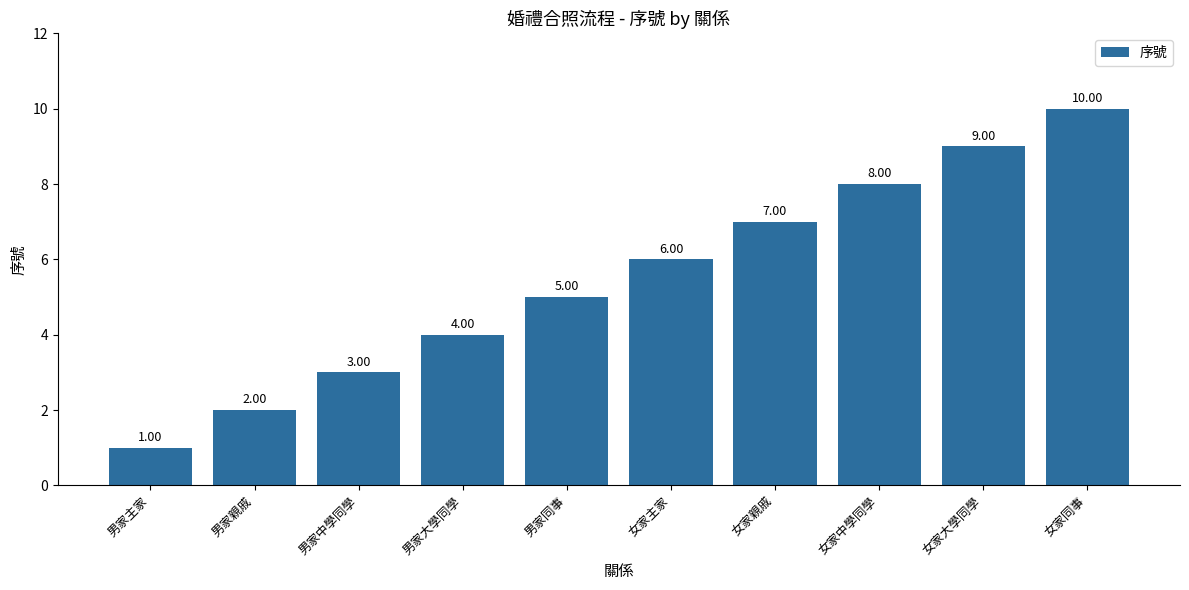

What is the minimum value shown in the chart?

1